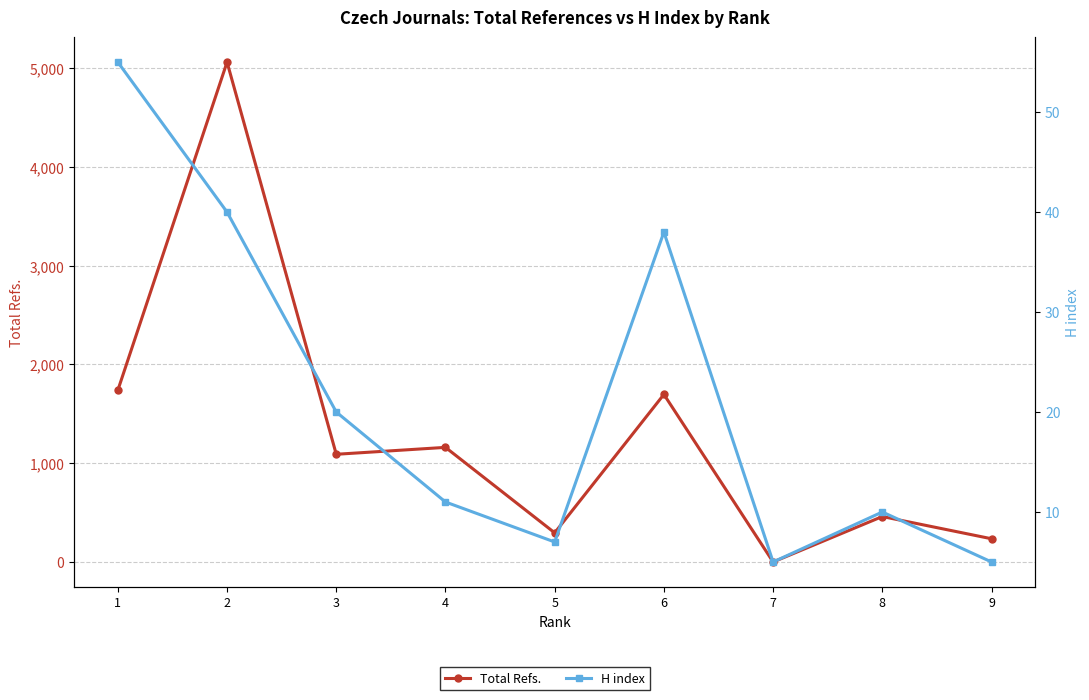

List the series in order of their overall mean, lowest first.

H index, Total Refs.